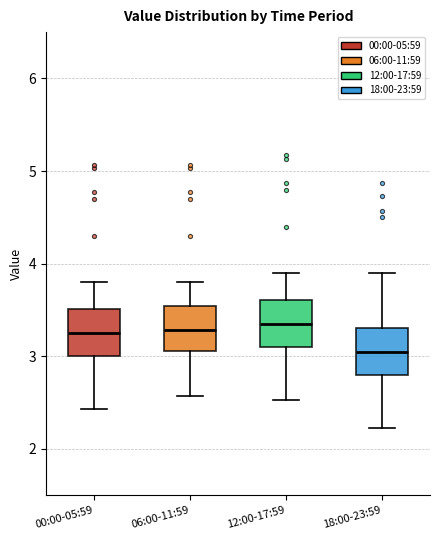

Where is the upper edge of the box for 06:00-11:59 on the y-axis? The values are not printed on the chart, so give them approximately, as read against the axis.

3.5